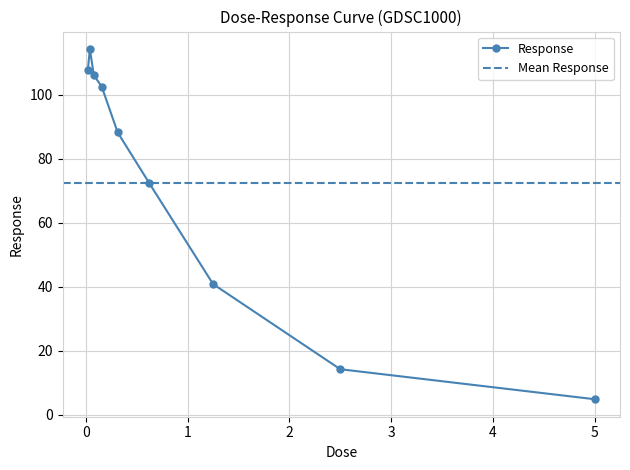

Reading right to left, extract all data points from this chart.

5.0=4.8	2.5=14.2	1.25=40.8	0.625=72.3	0.3125=88.2	0.15625=102.5	0.078125=106.1	0.0390625=114.3	0.0195312=107.8